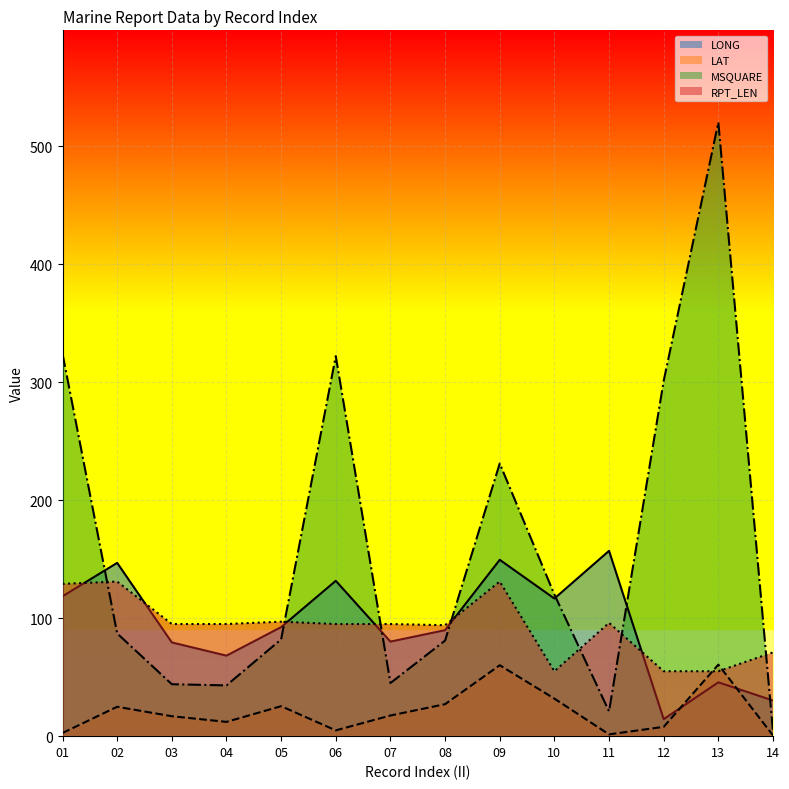

What is the minimum value for LAT?

0.6